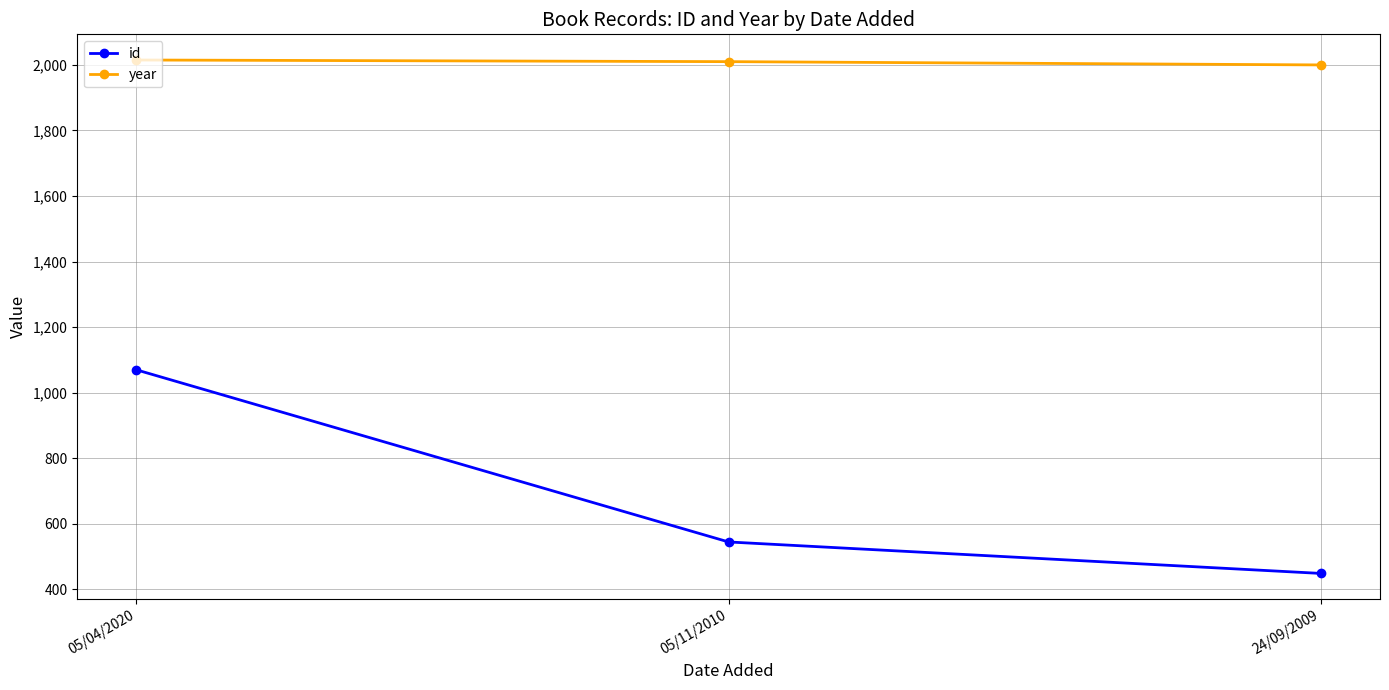

How many categories are shown in the chart?

3